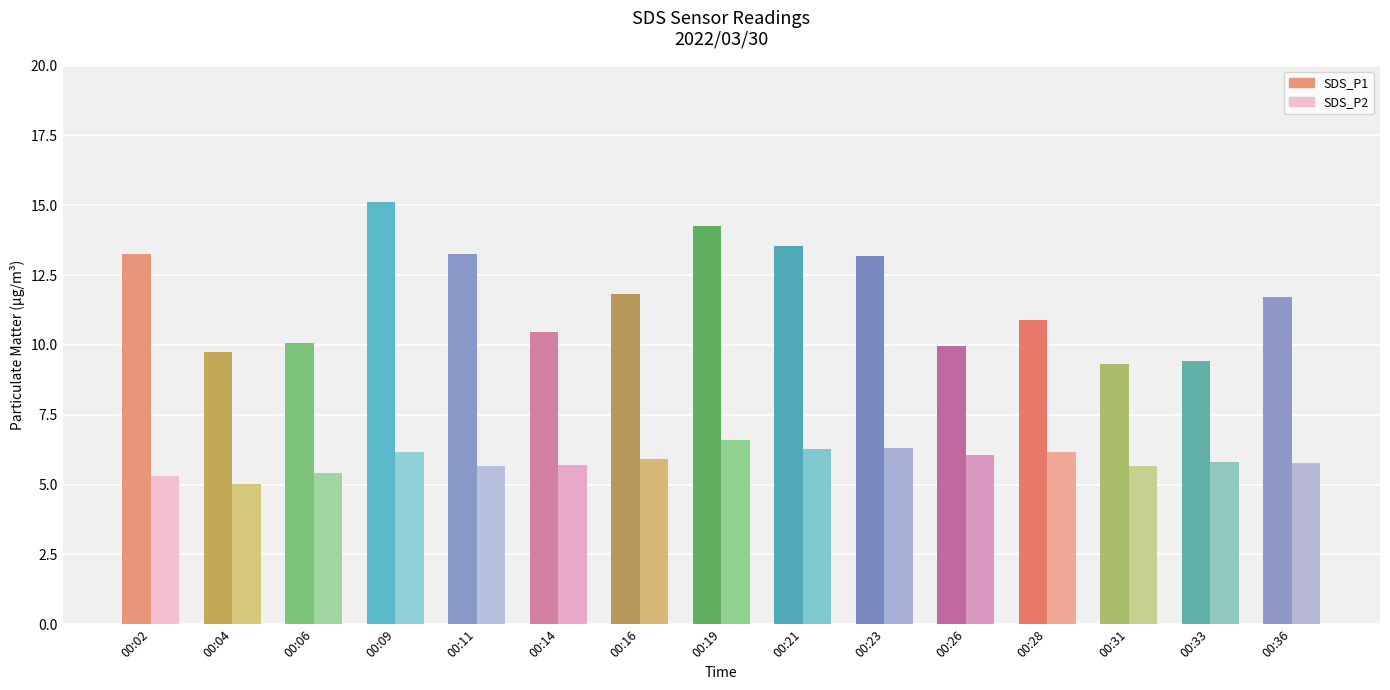

How many distinct data groups are displayed?

2